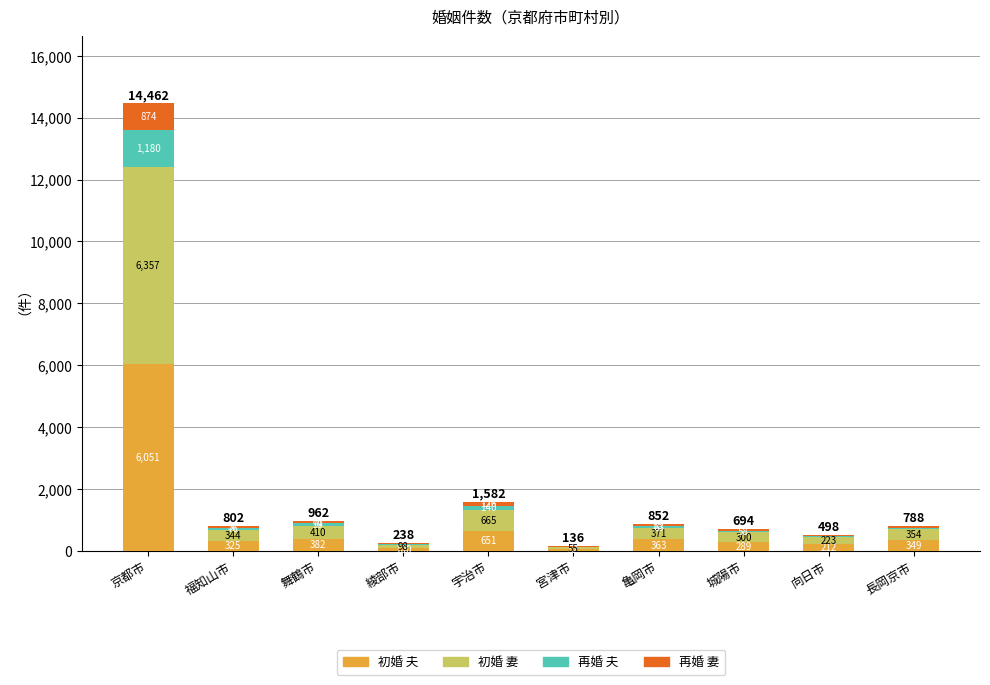

Which category has the highest value in the 初婚 夫 series?

京都市